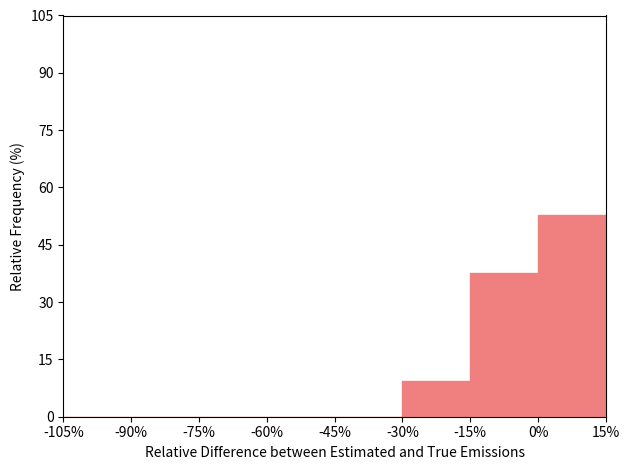

Reading left to right, list every bar in this chart as the range it spans on the x-axis followed by its height. The values are not printed on the chart, so give them approximately, as read against the axis.

-105% to -90%: 0
-90% to -75%: 0
-75% to -60%: 0
-60% to -45%: 0
-45% to -30%: 0
-30% to -15%: 10
-15% to 0%: 38
0% to 15%: 52